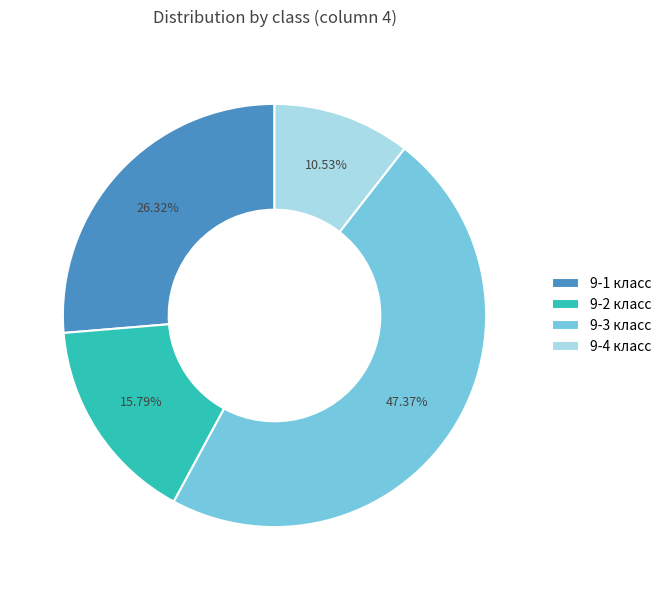

Which category has the smallest portion of the pie?

9-4 класс